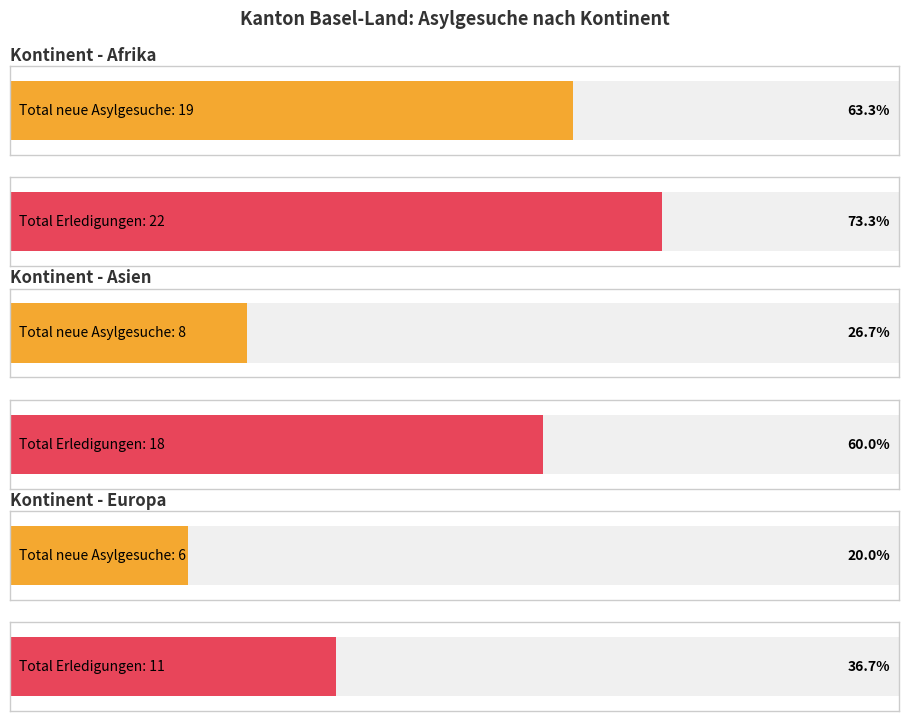

At how many categories does at least one series exceed 1?

3